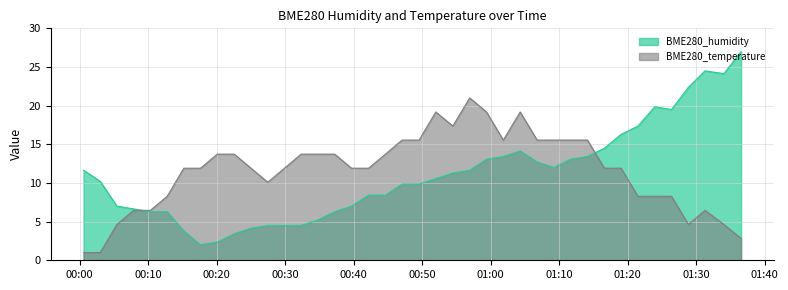

At which label does BME280_temperature reach its peak?

2021/10/26 00:56:56